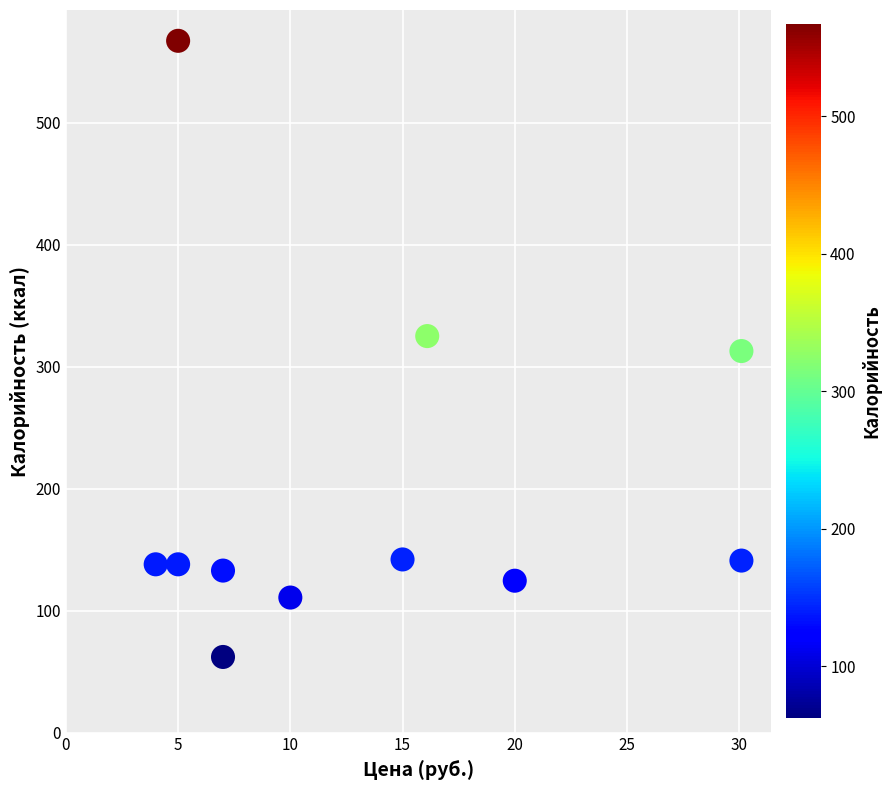

What is the average X value?

13.6